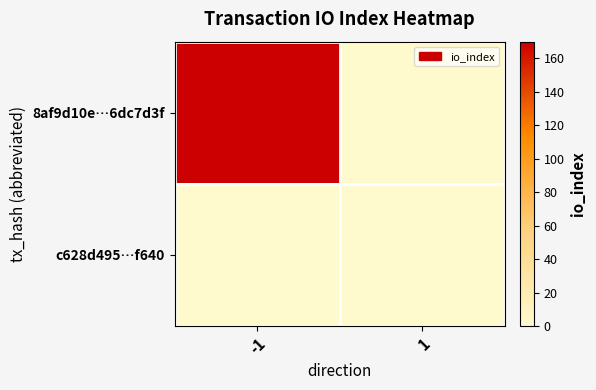

At which category is the sum across all series the highest?

-1